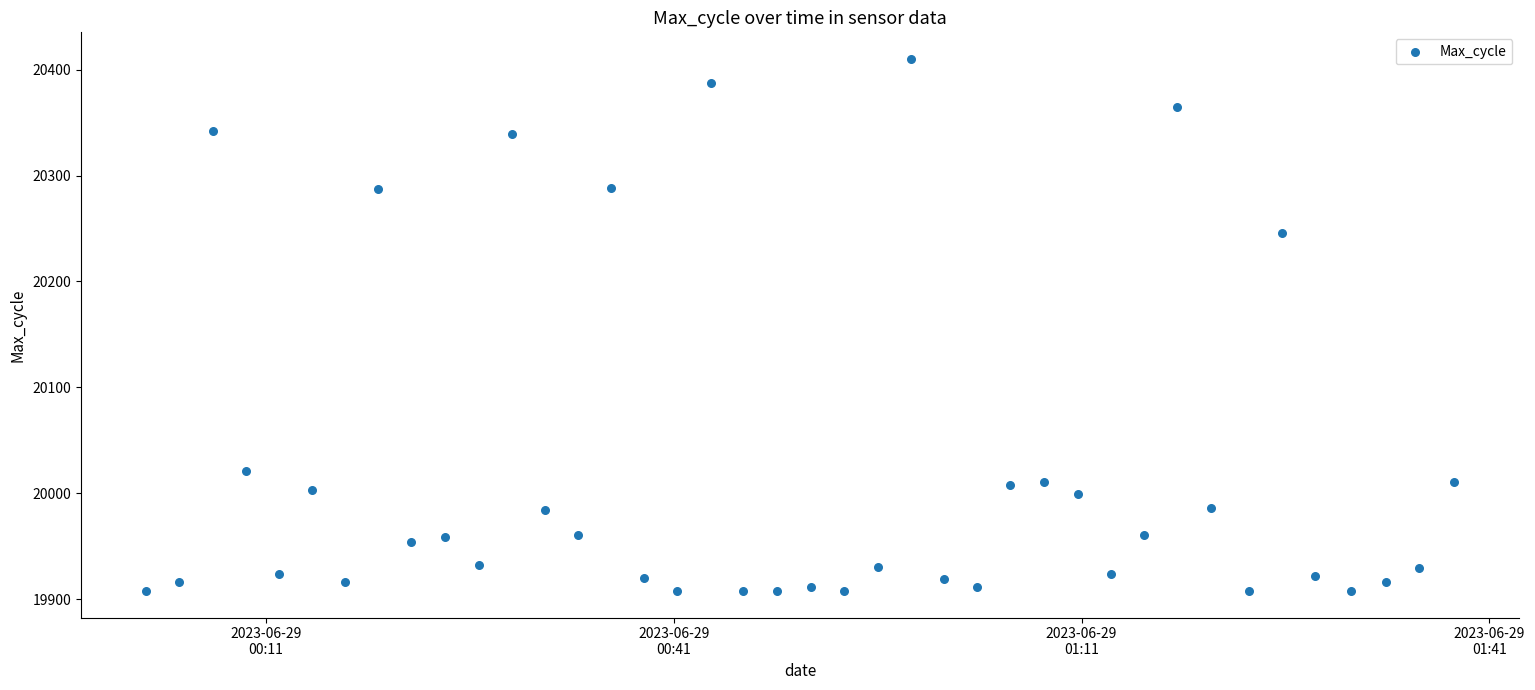

What is the range of Y values (max minus min)?

502